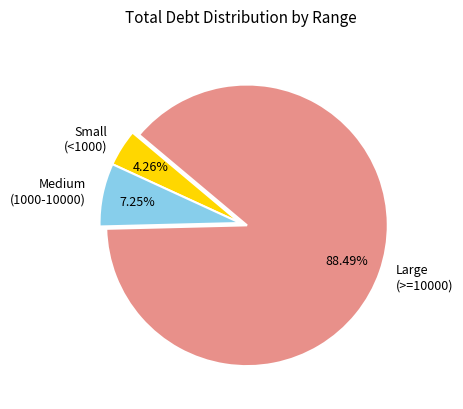

What is the smallest slice in the pie chart?

Small (<1000)